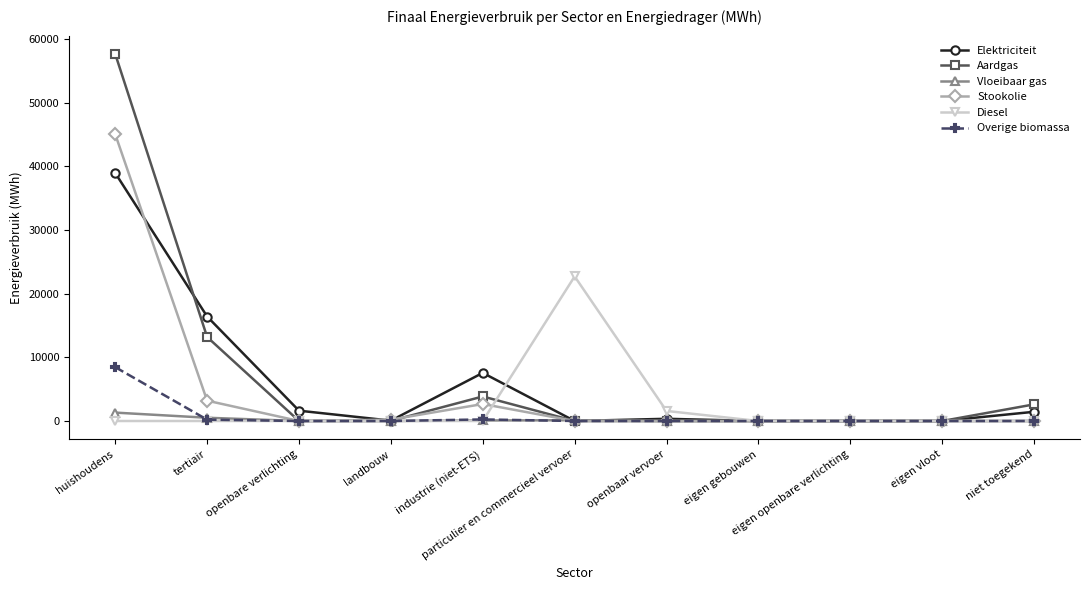

True or false: Overige biomassa has a value of -3942.1 at particulier en commercieel vervoer.

False